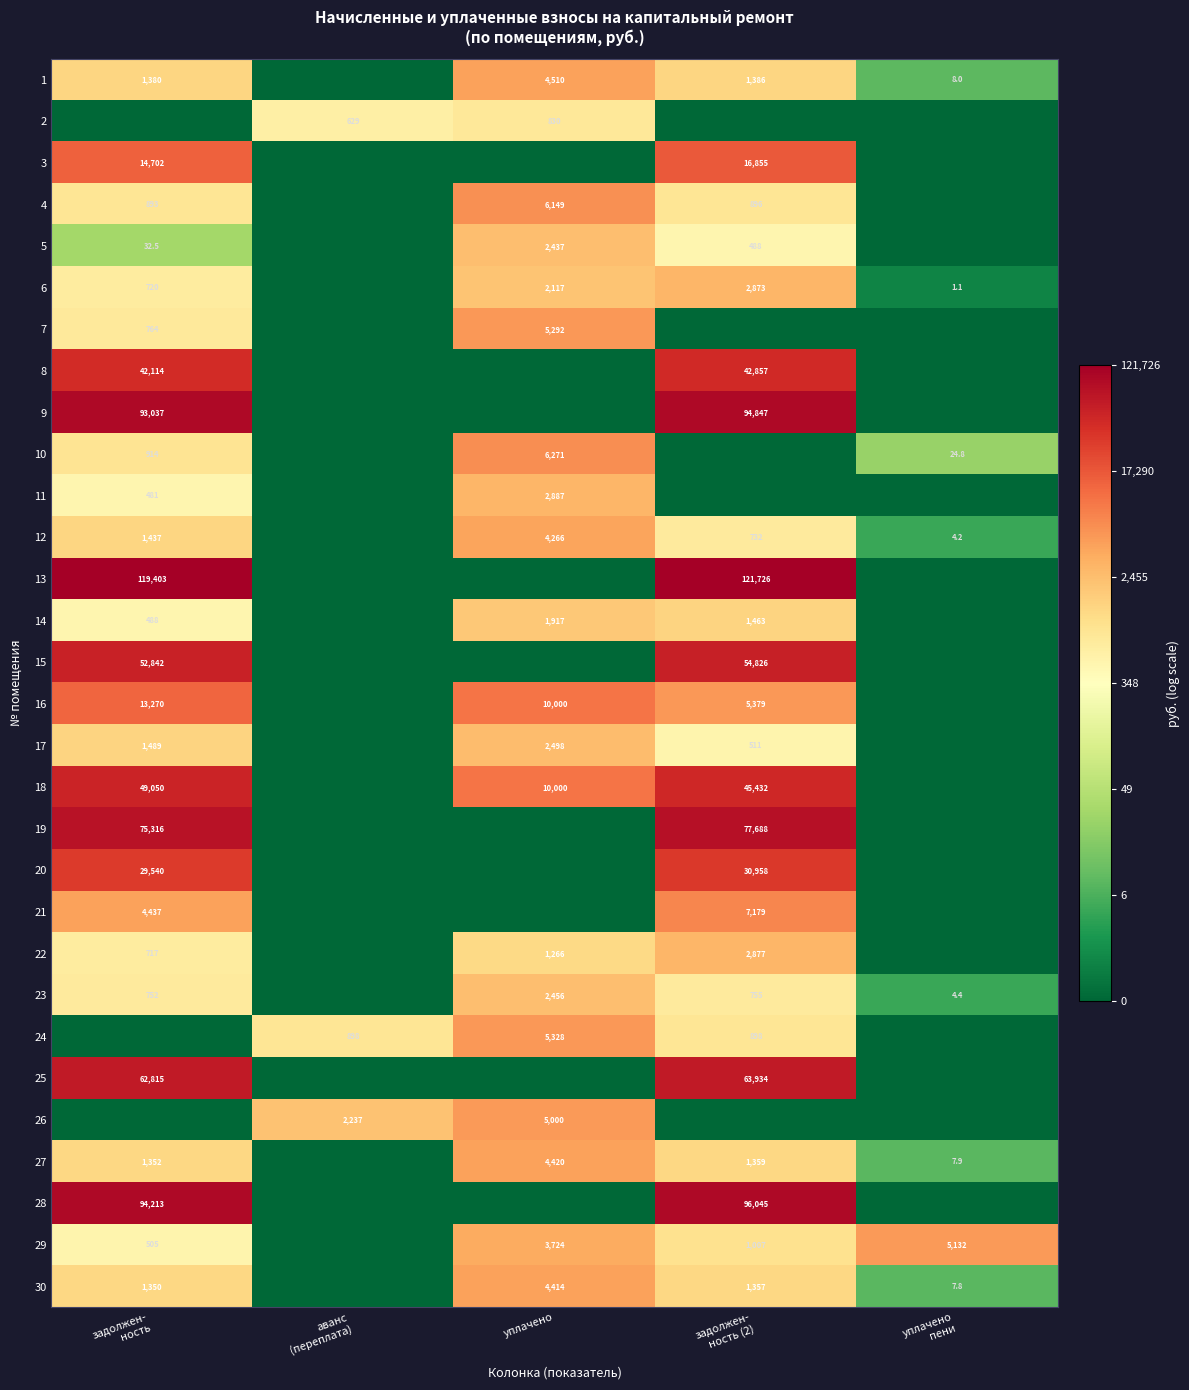

What value does the 12 series have at уплачено пени?

1.7